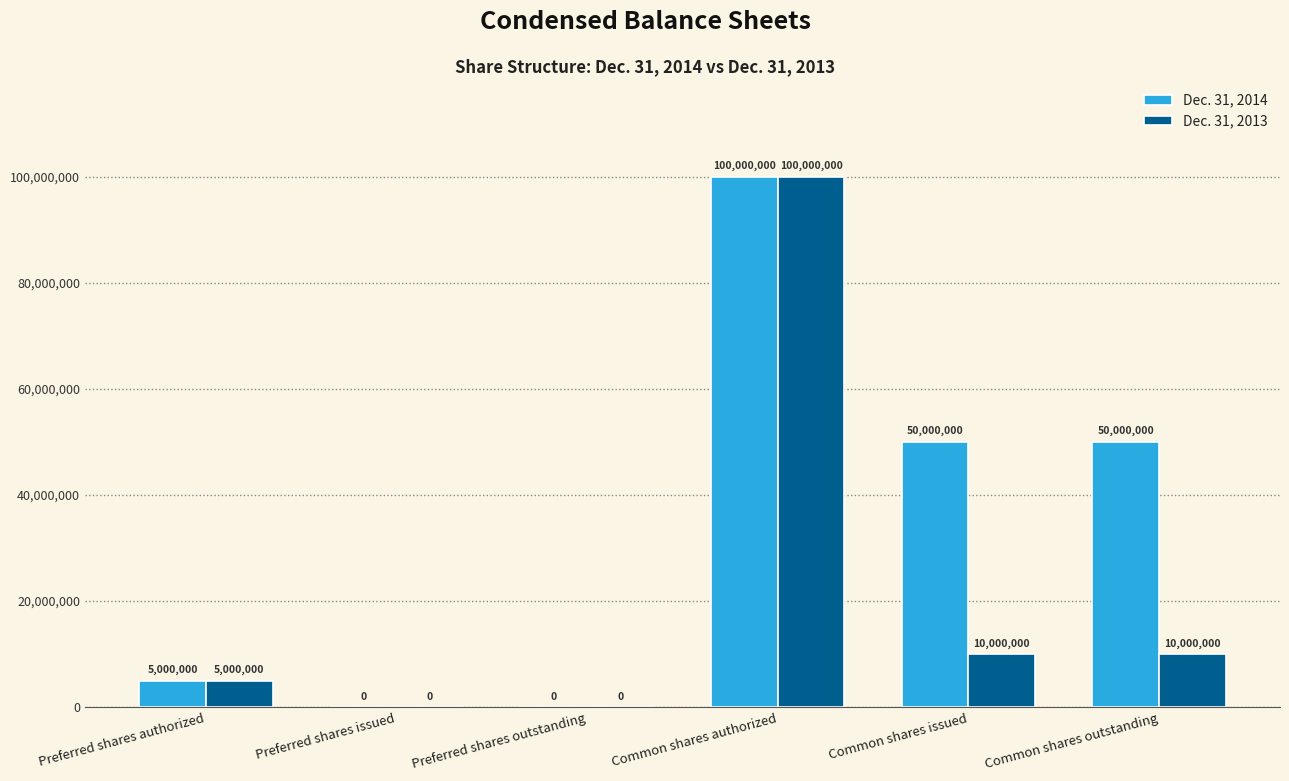

Where does the Dec. 31, 2013 series first go above 10000000?

Common shares authorized